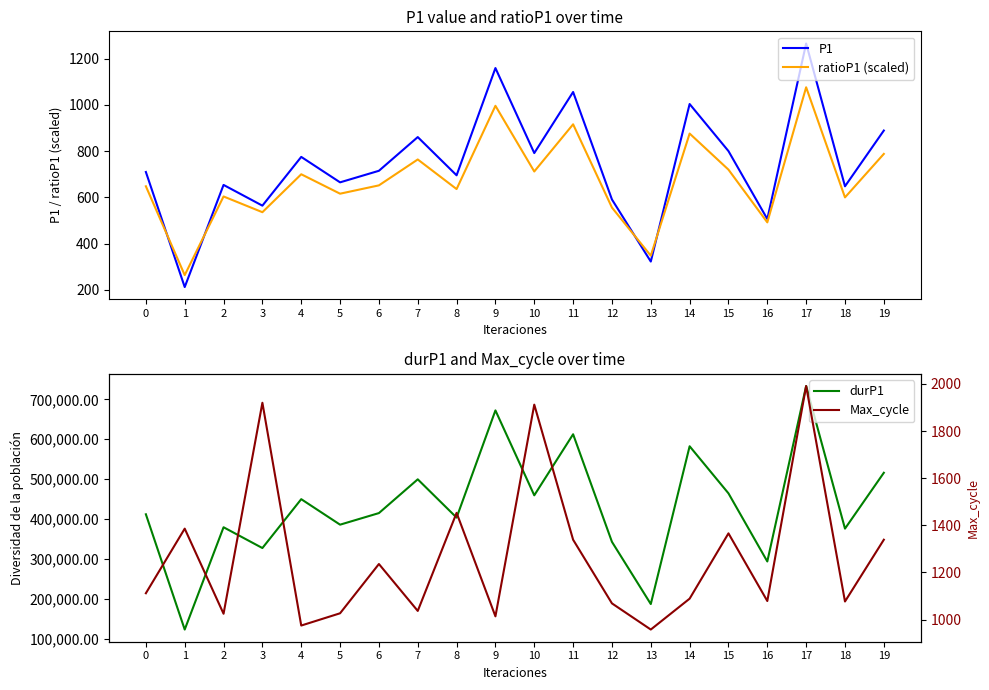

At 10, list the series in order from largest to smallest.

durP1, Max_cycle, P1, ratioP1 (scaled)